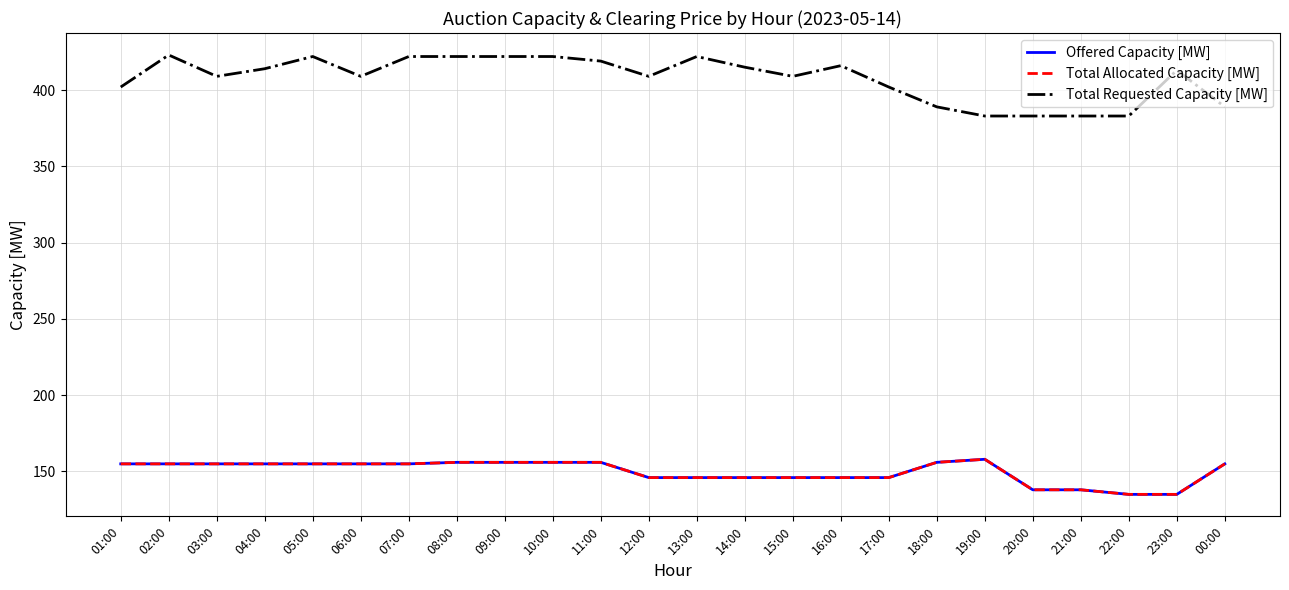

At which category does Offered Capacity [MW] reach its first local peak?

19:00